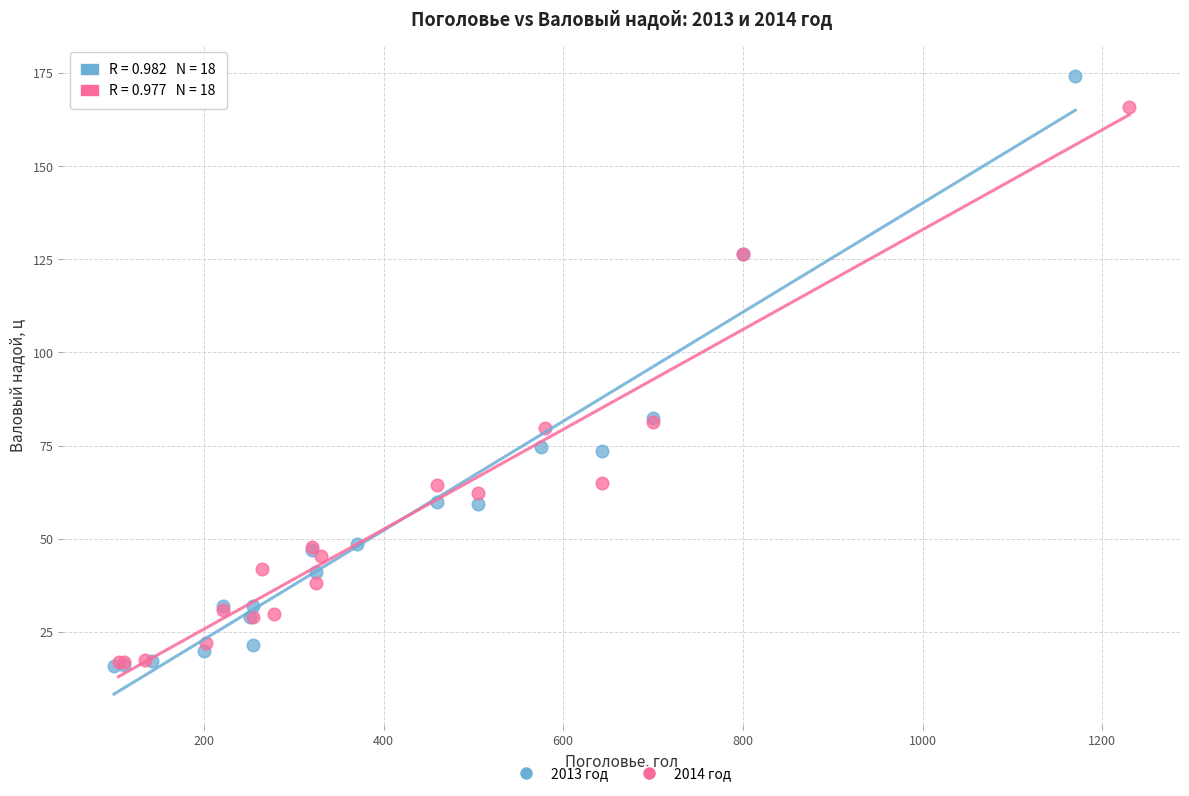

Which series has the widest spread of Y values?

2013 год